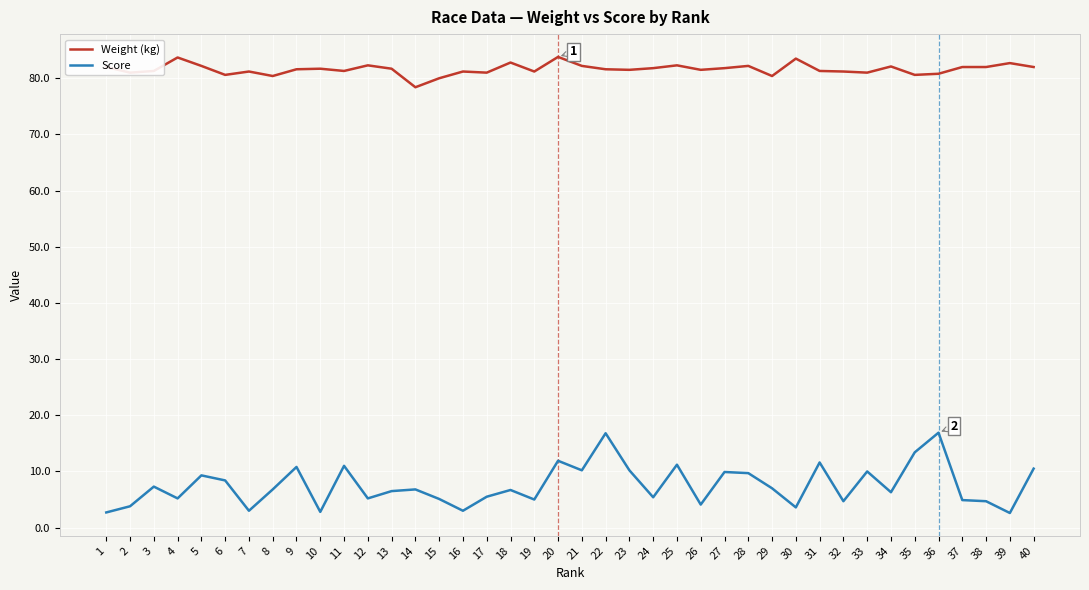

The Weight (kg) series shows 82.2 at 28. True or false?

True